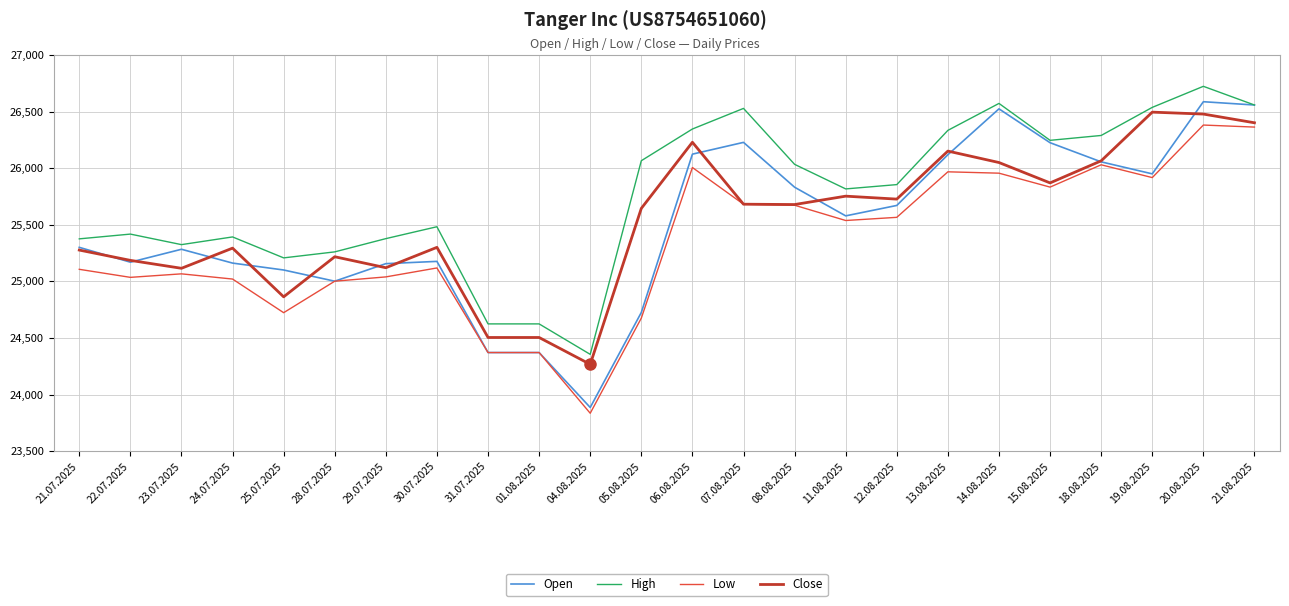

At which category is the sum across all series the highest?

20.08.2025